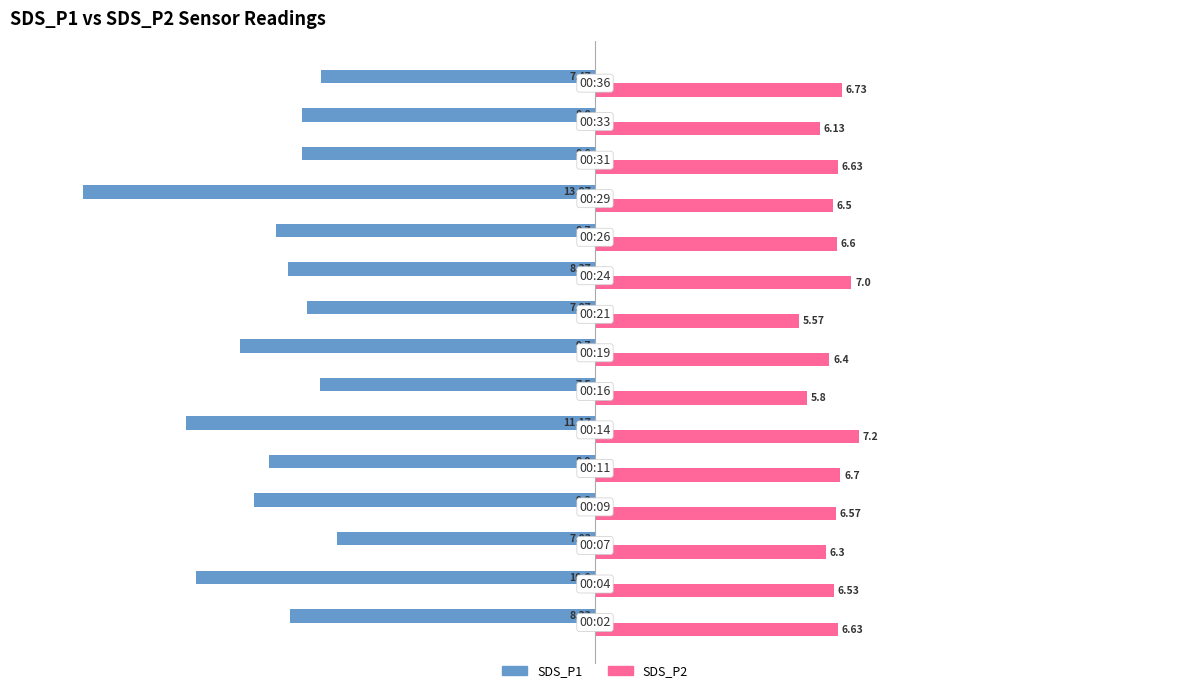

Which series has the largest range (max minus min)?

SDS_P1